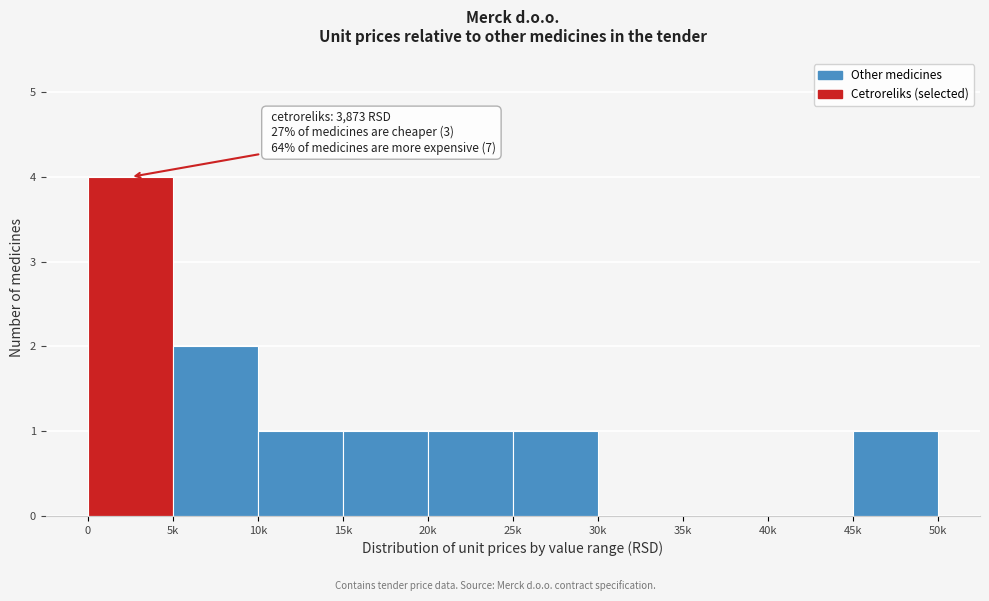

Reading left to right, what are all the values shown in this chart?

0=4	5k=2	10k=1	15k=1	20k=1	25k=1	30k=0	35k=0	40k=0	45k=1